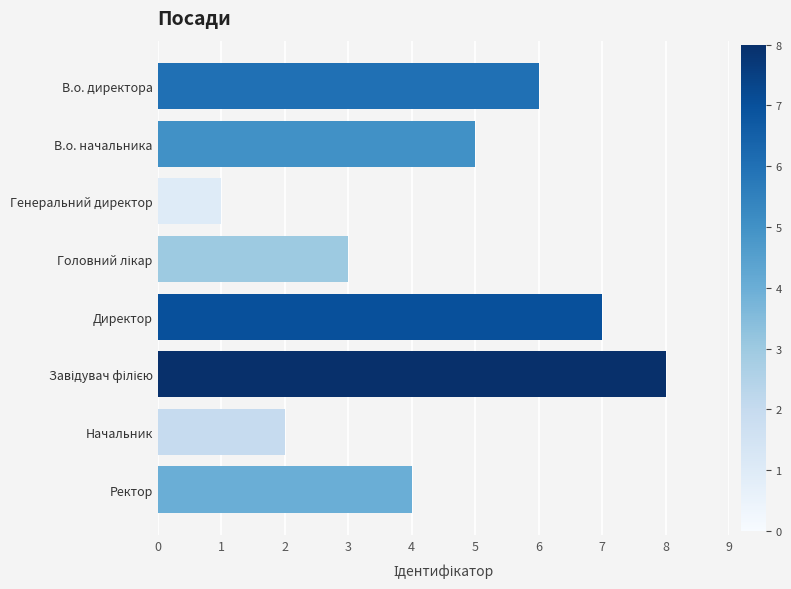

How many values are below 5?

4